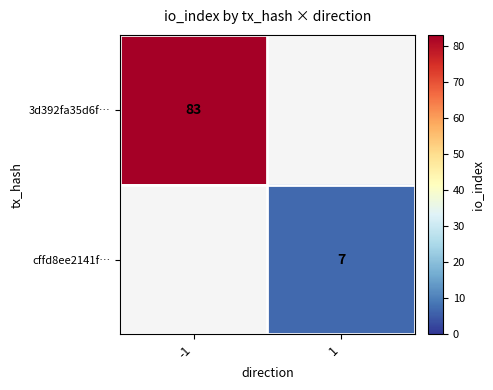

True or false: 3d392fa35d6f… has a value of 141 at -1.

False